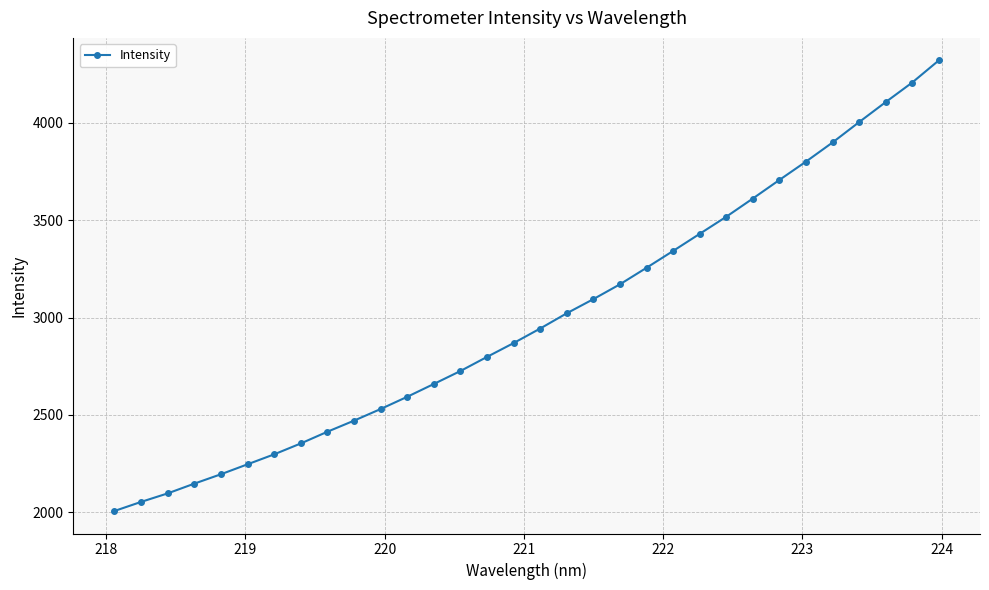

What is the value of the 13th point from the left?

2658.4